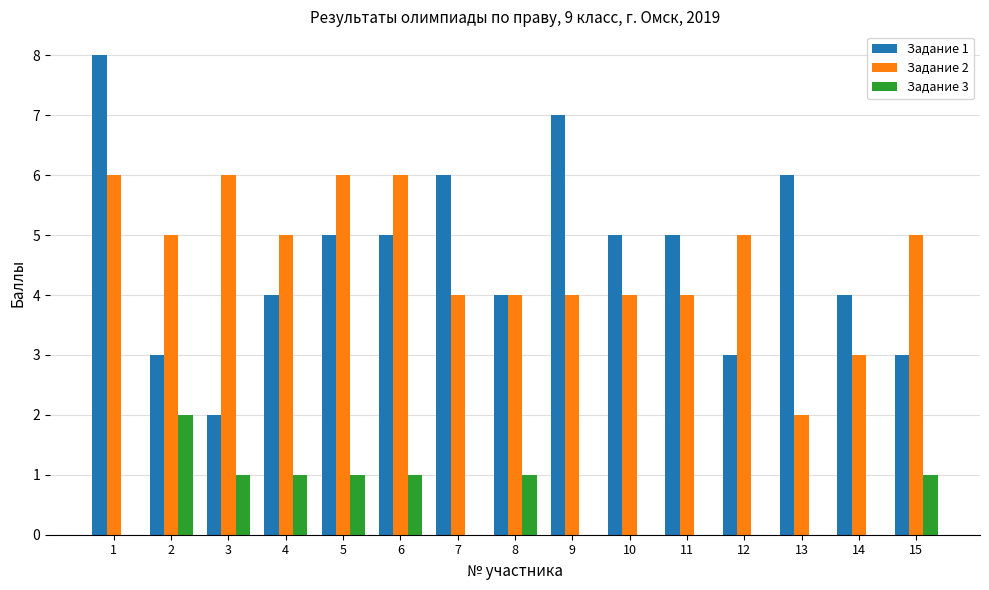

Between 2 and 6, which series saw the biggest shift?

Задание 1